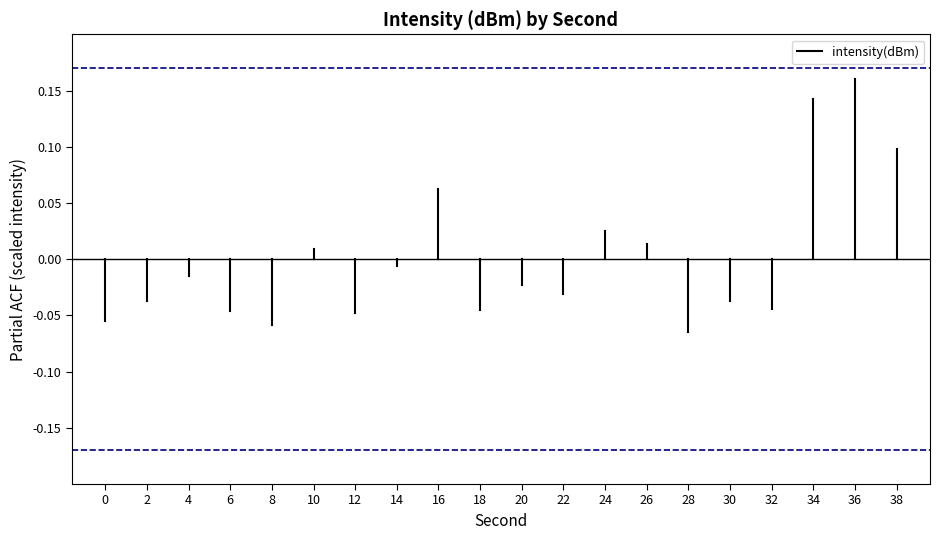

The chart shows a value of -0.0 at 0. True or false?

False